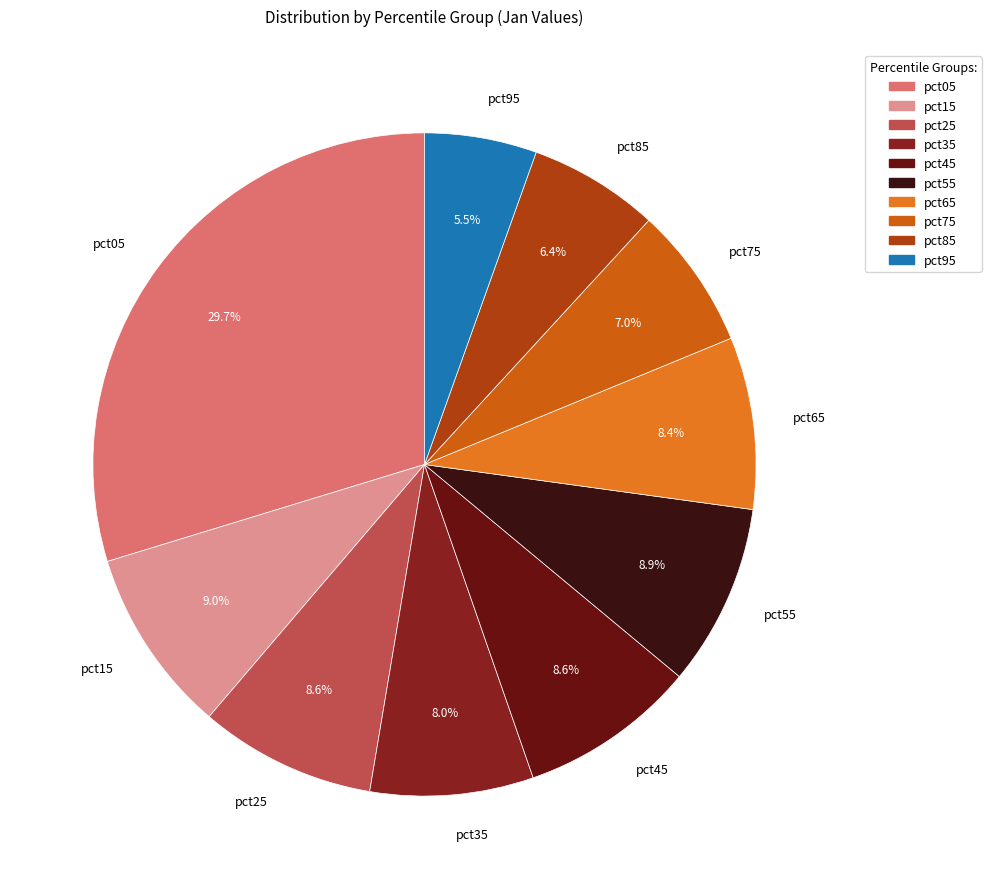

Does pct75 account for over 50% of the chart?

No